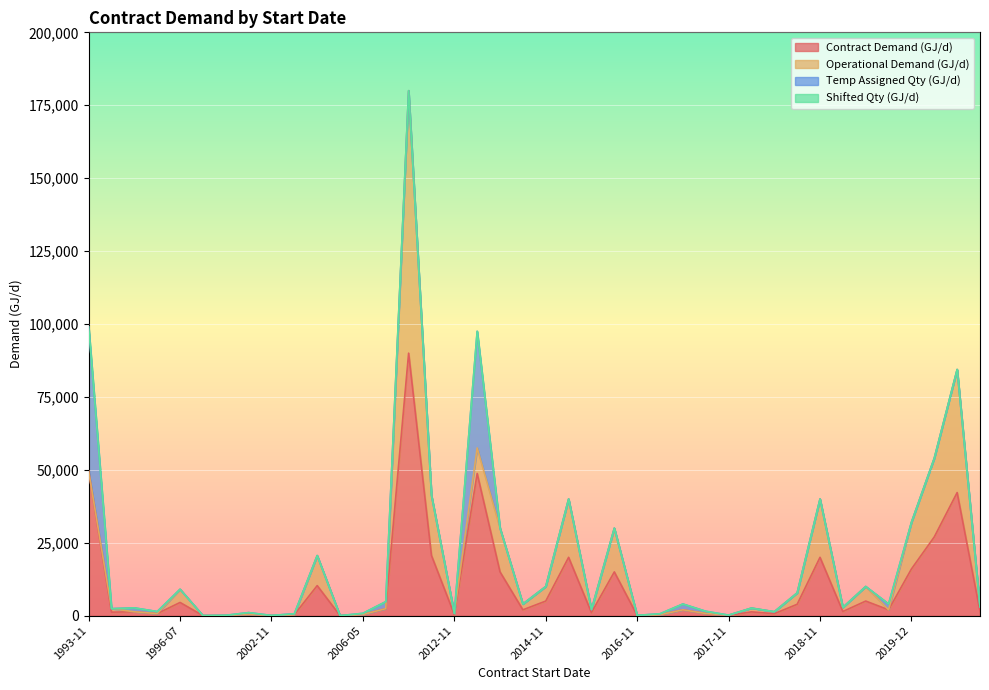

What is the highest value of the Contract Demand (GJ/d) series?

90000